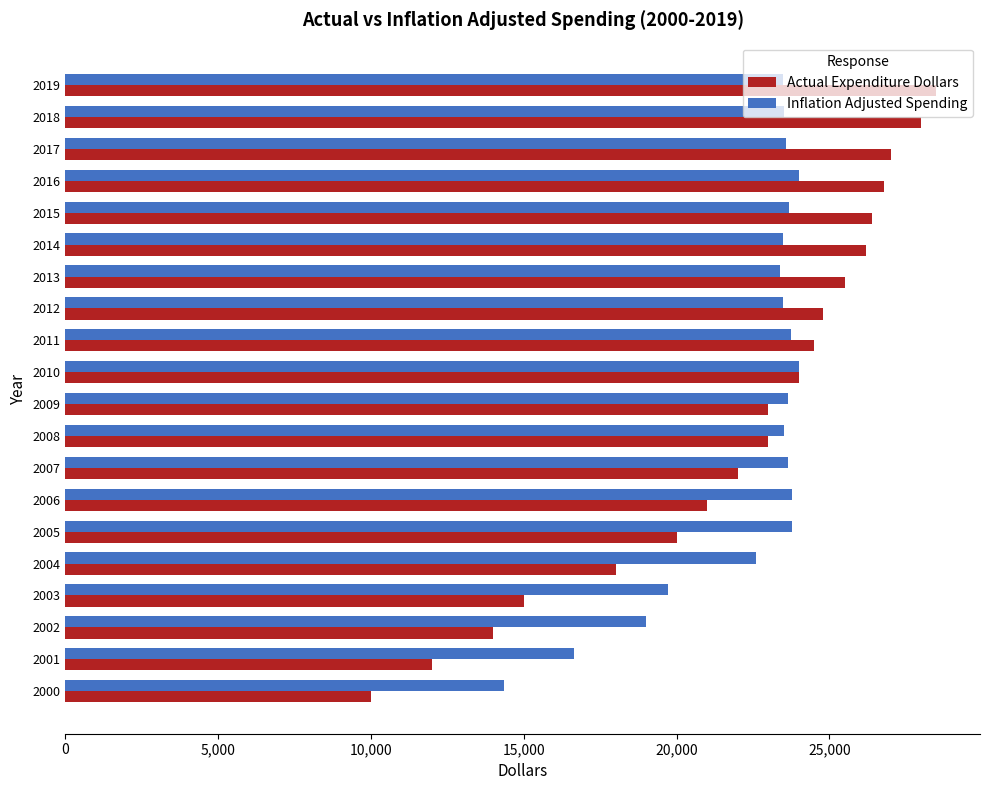

What is the total value across all series at 2019?

51968